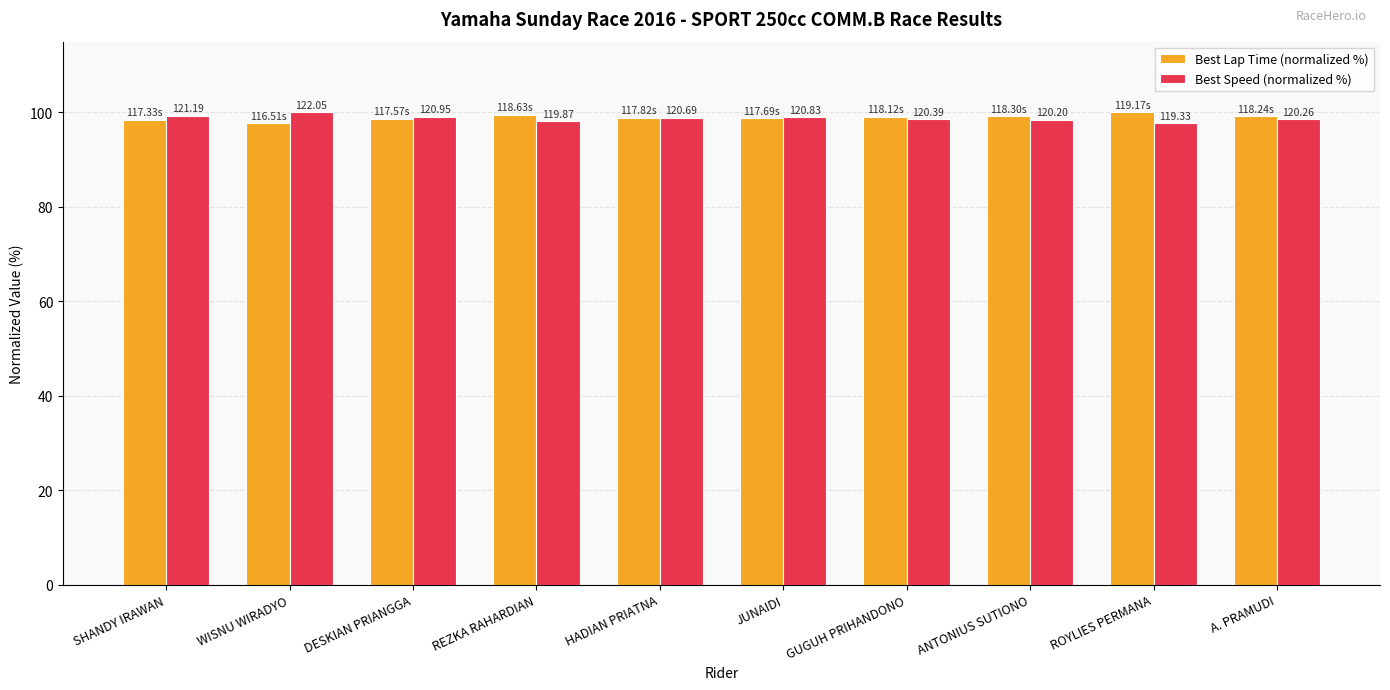

Which series has the widest spread of values?

Best Lap Time (normalized %)